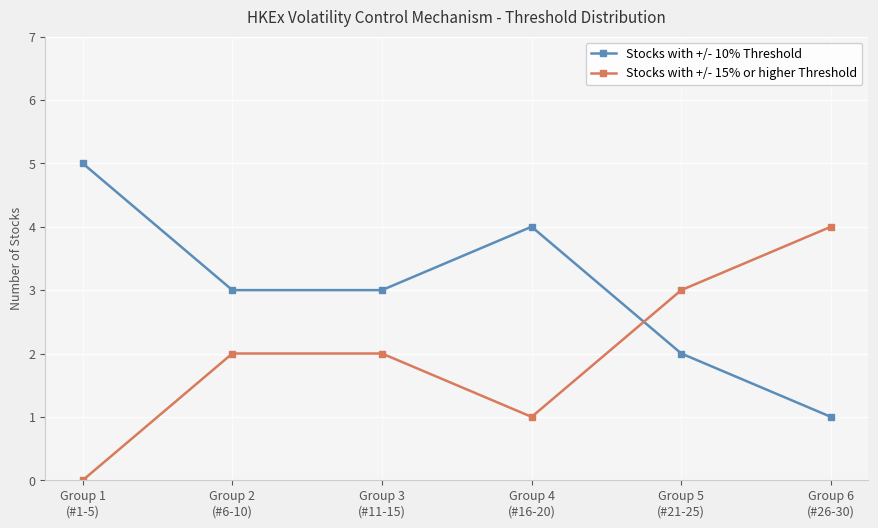

What is the difference between the maximum and minimum values in the Stocks with +/- 10% Threshold series?

4